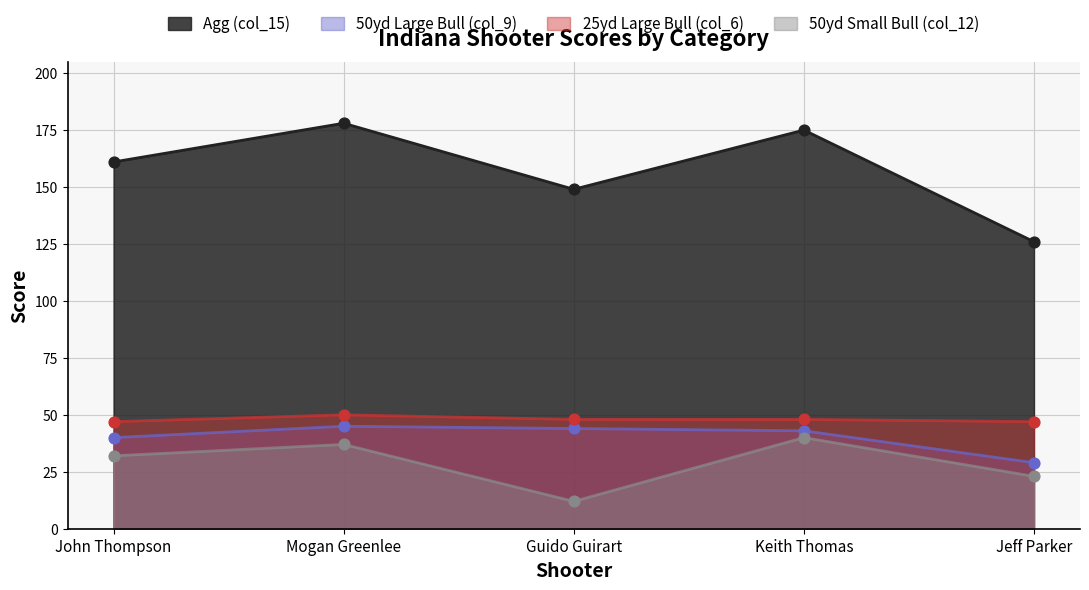

What are all the series names shown in the legend?

Agg (col_15), 50yd Large Bull (col_9), 25yd Large Bull (col_6), 50yd Small Bull (col_12)